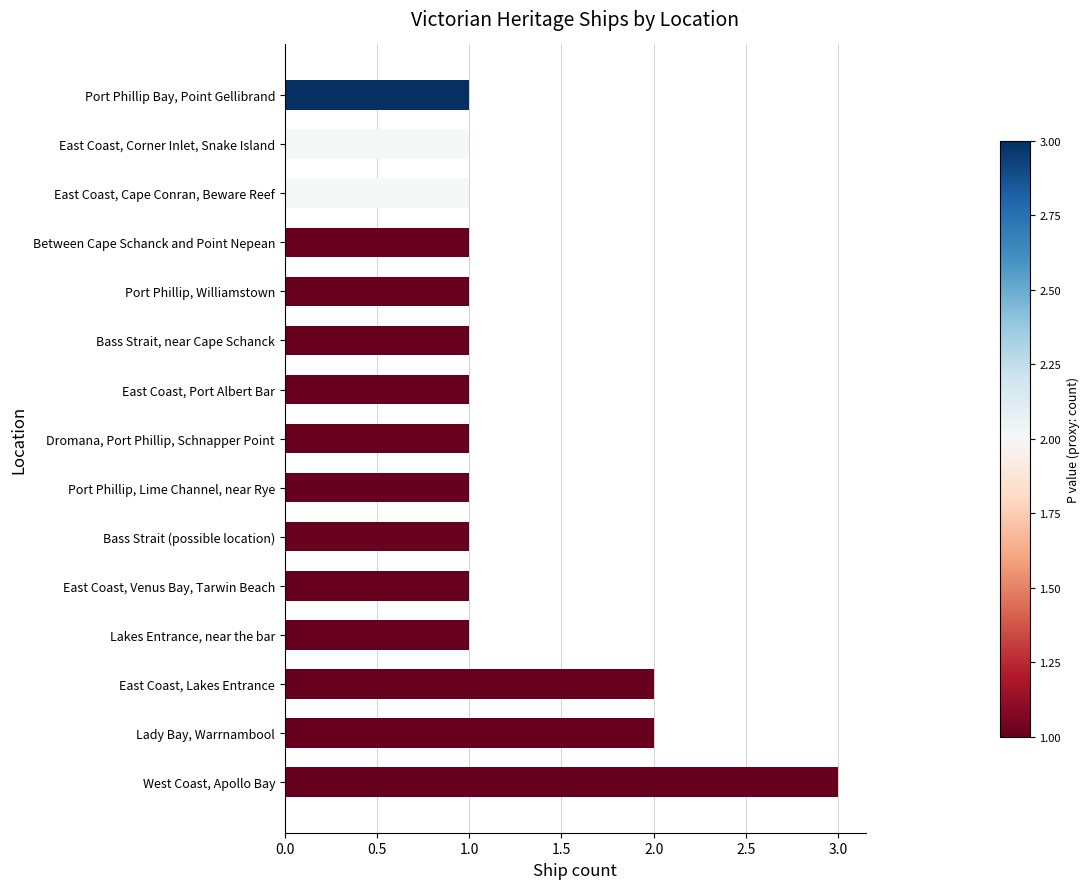

Is it true that the value at West Coast, Apollo Bay is 2?

False